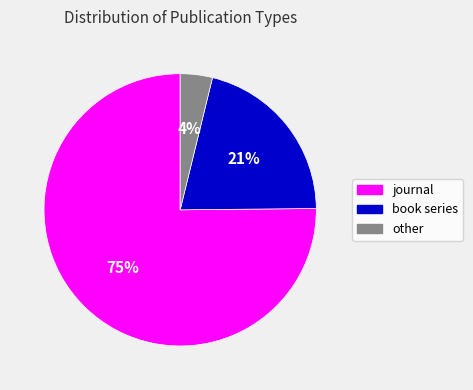

What is the smallest slice in the pie chart?

other